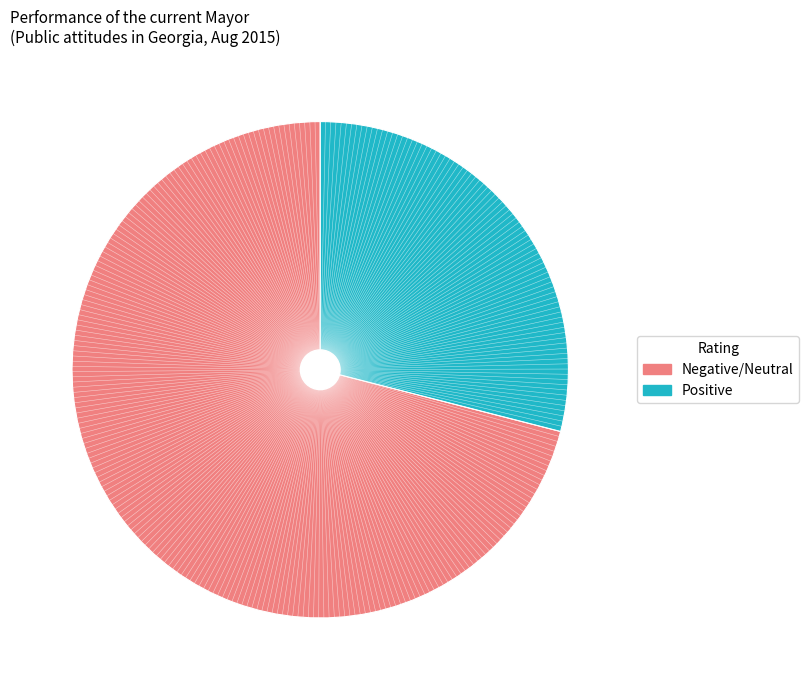

Is there a majority slice in this chart?

Yes